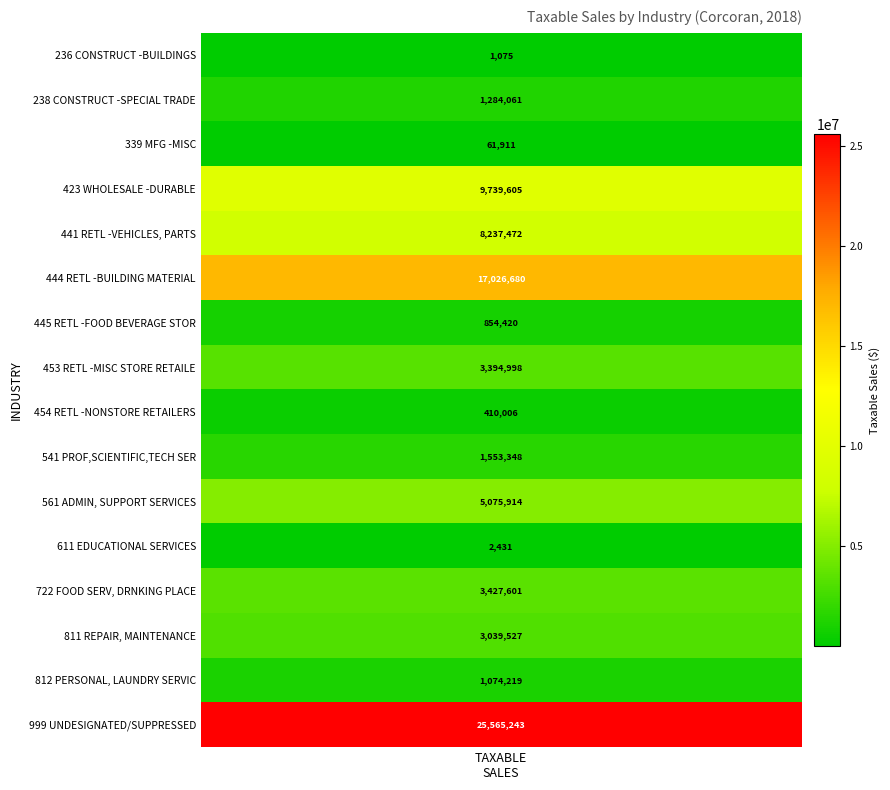

Reading left to right, what are all the values shown in this chart?

1075	1284061	61911	9739605	8237472	17026680	854420	3394998	410006	1553348	5075914	2431	3427601	3039527	1074219	25565243